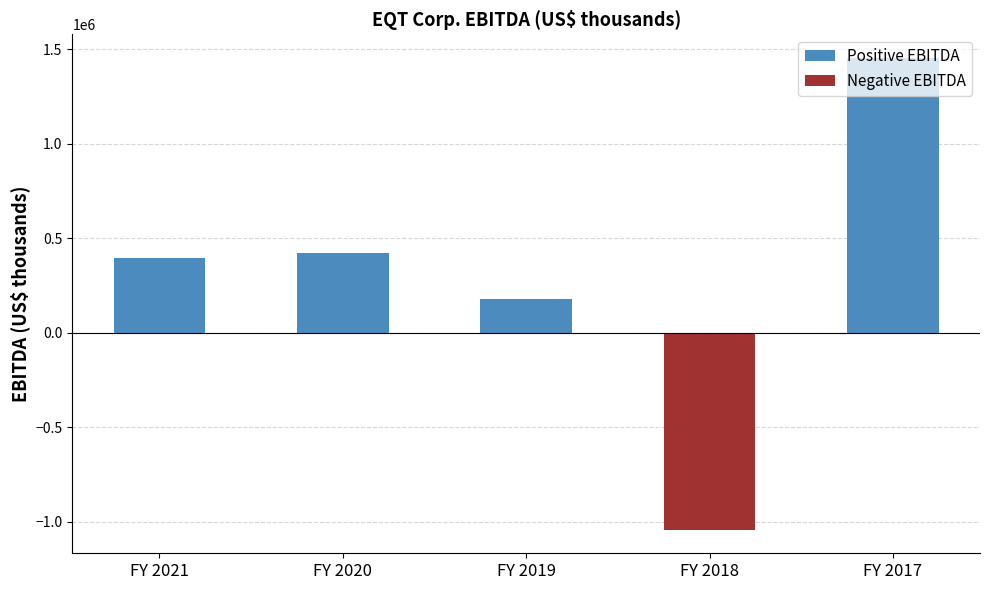

What is the sum of all Negative EBITDA values?

-1041360